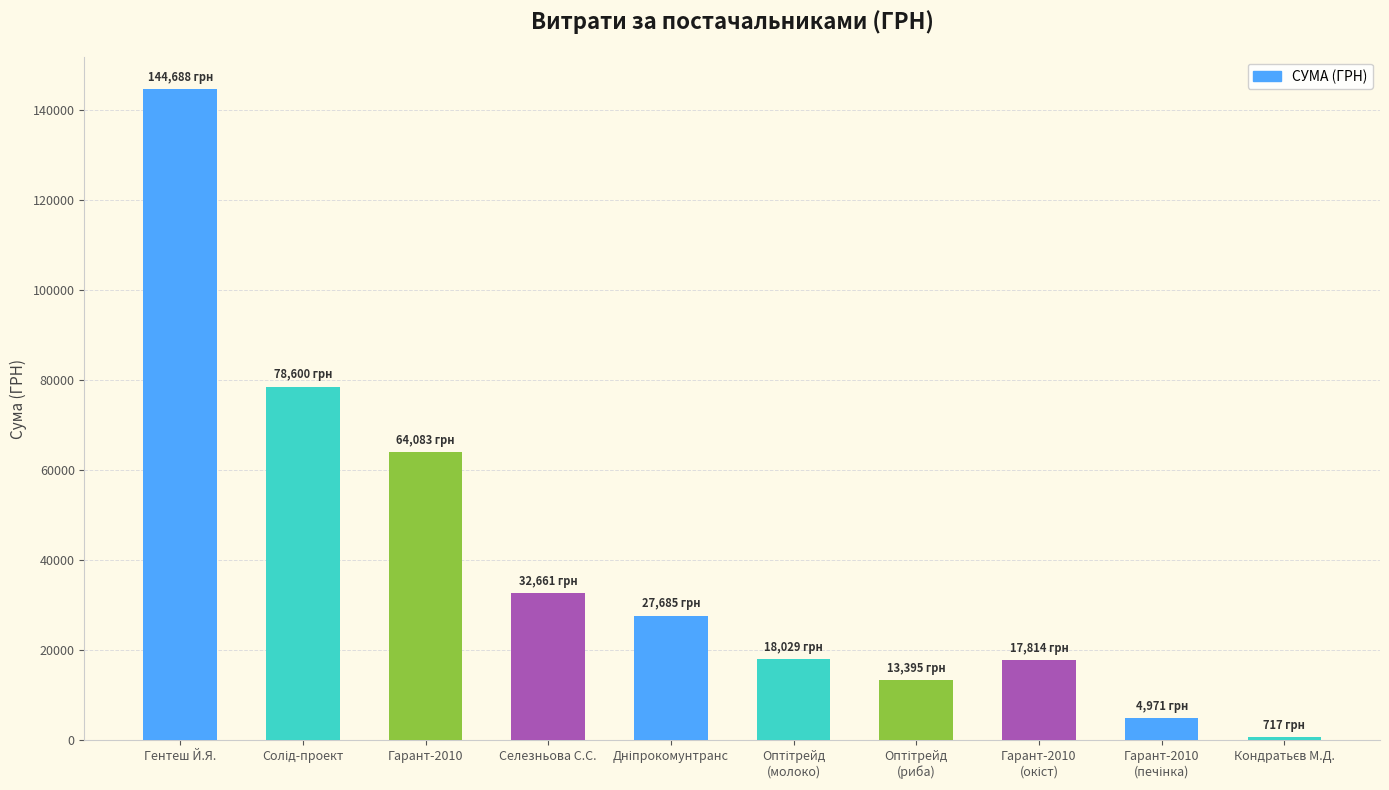

What is the label of the 1st bar from the left?

Гентеш Й.Я.